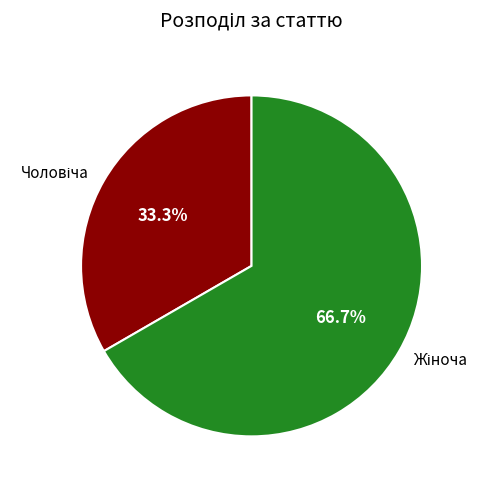

How many segments does this pie chart have?

2